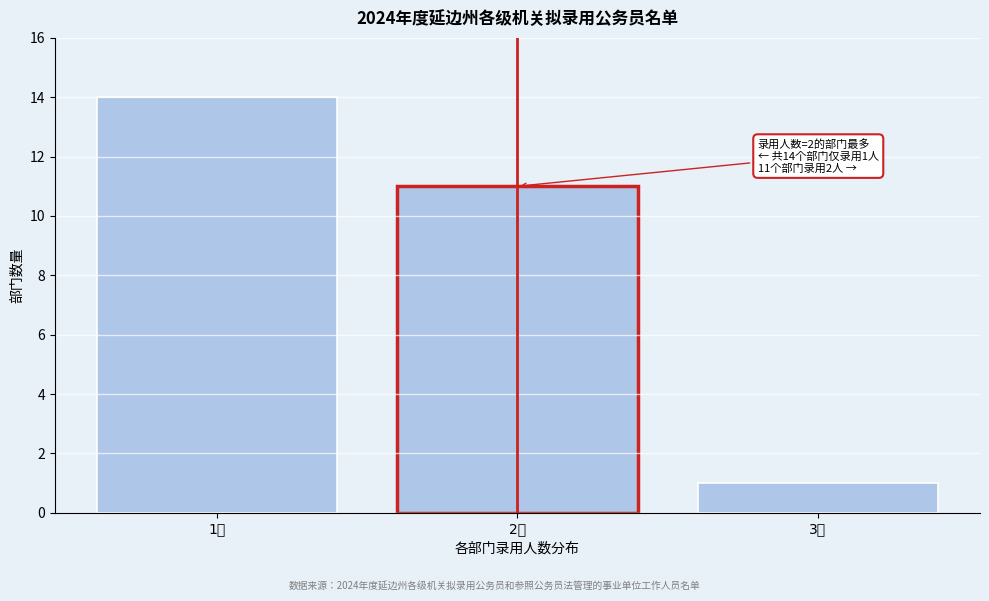

Reading right to left, what are all the values shown in this chart?

3人=1	2人=11	1人=14